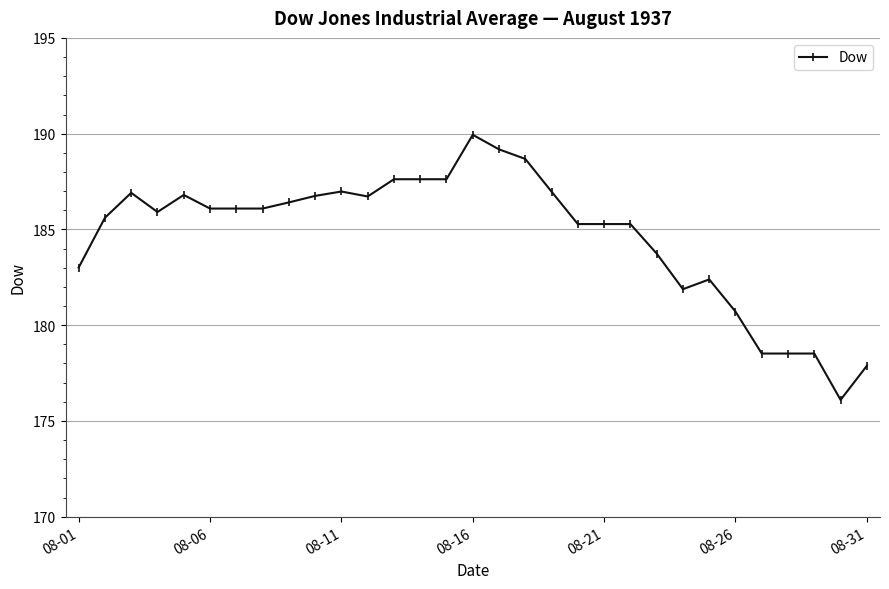

What is the minimum value shown in the chart?

176.1